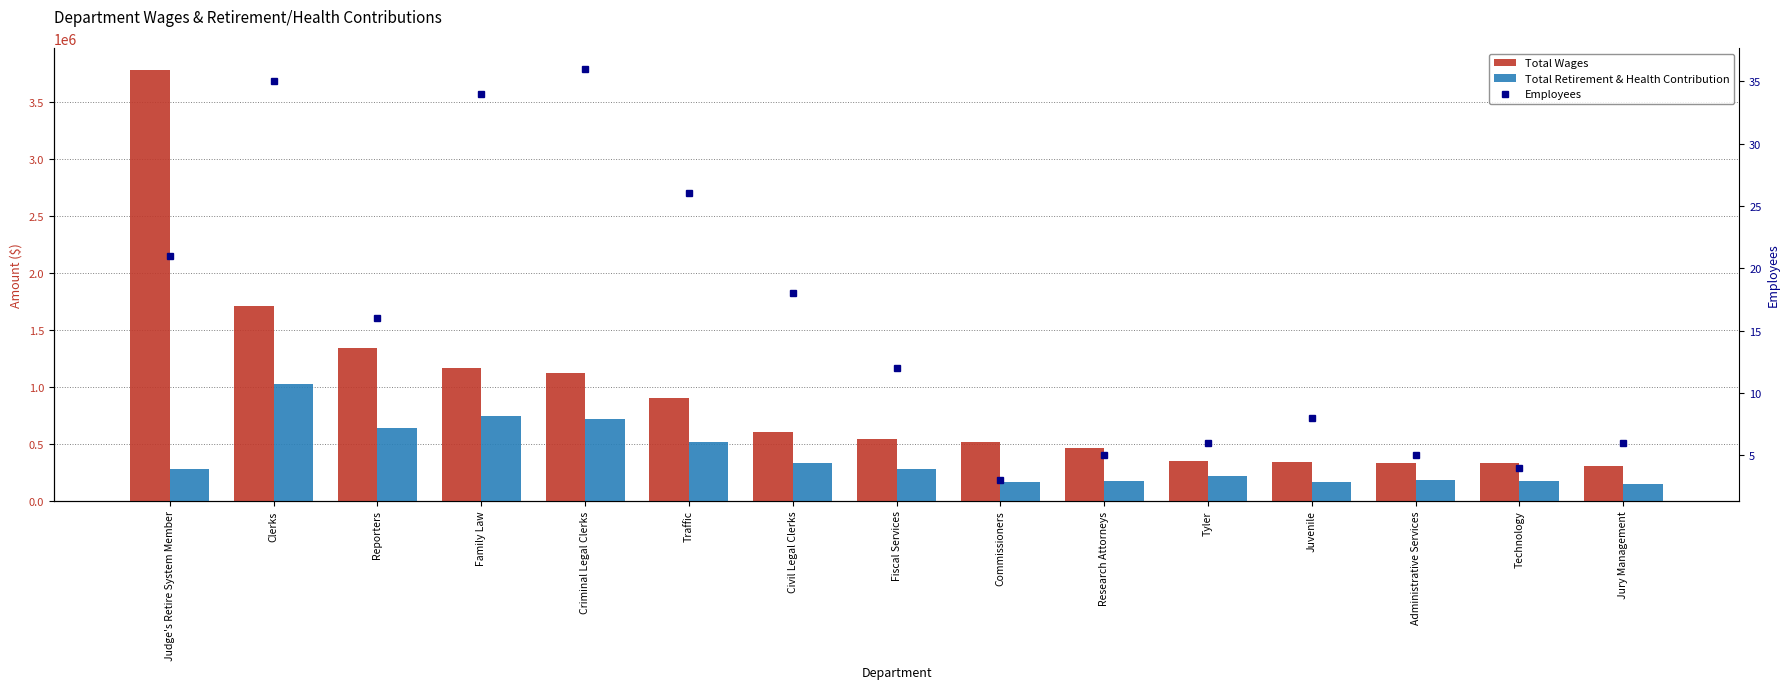

At which category is the sum across all series the highest?

Judge's Retire System Member